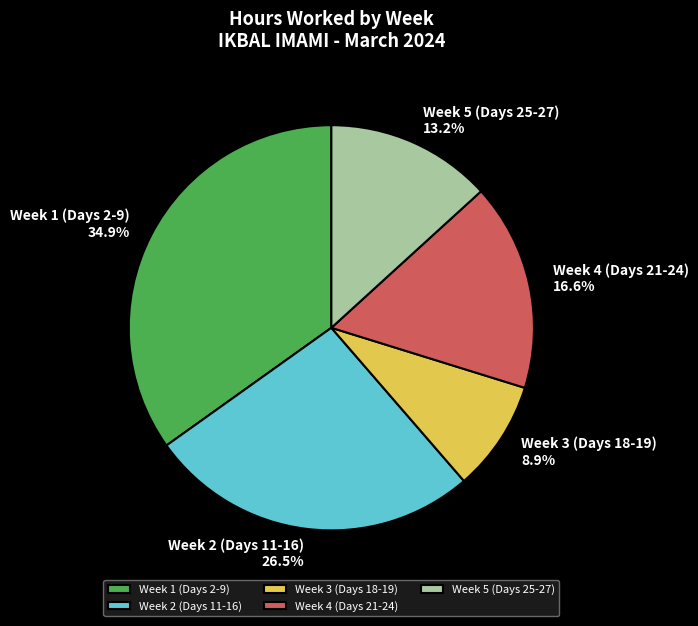

Which has a higher value, Week 5 (Days 25-27) or Week 4 (Days 21-24)?

Week 4 (Days 21-24)